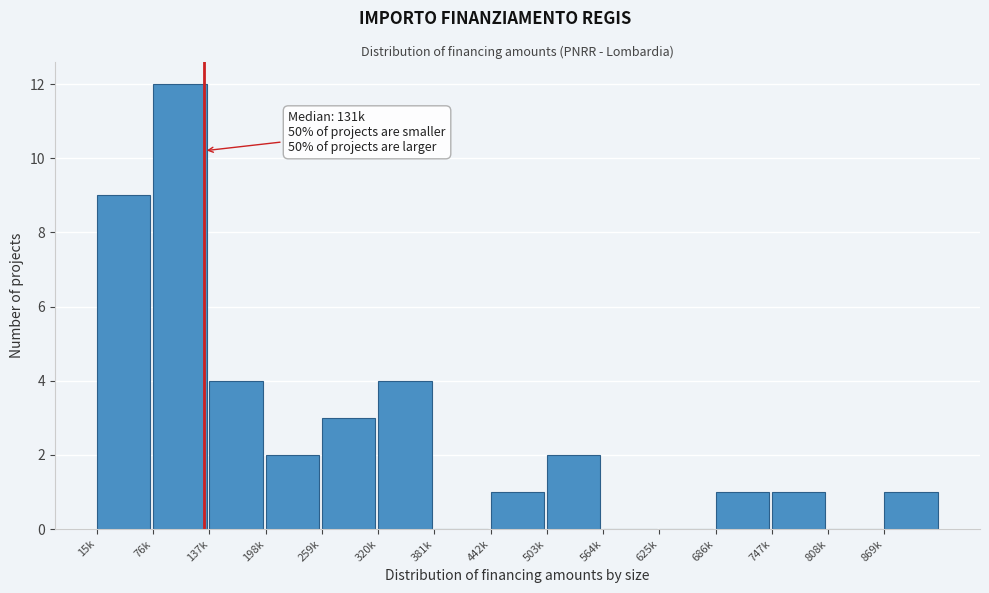

Reading left to right, what are all the values shown in this chart?

15k=9	76k=12	137k=4	198k=2	259k=3	320k=4	381k=0	442k=1	503k=2	564k=0	625k=0	686k=1	747k=1	808k=0	869k=1